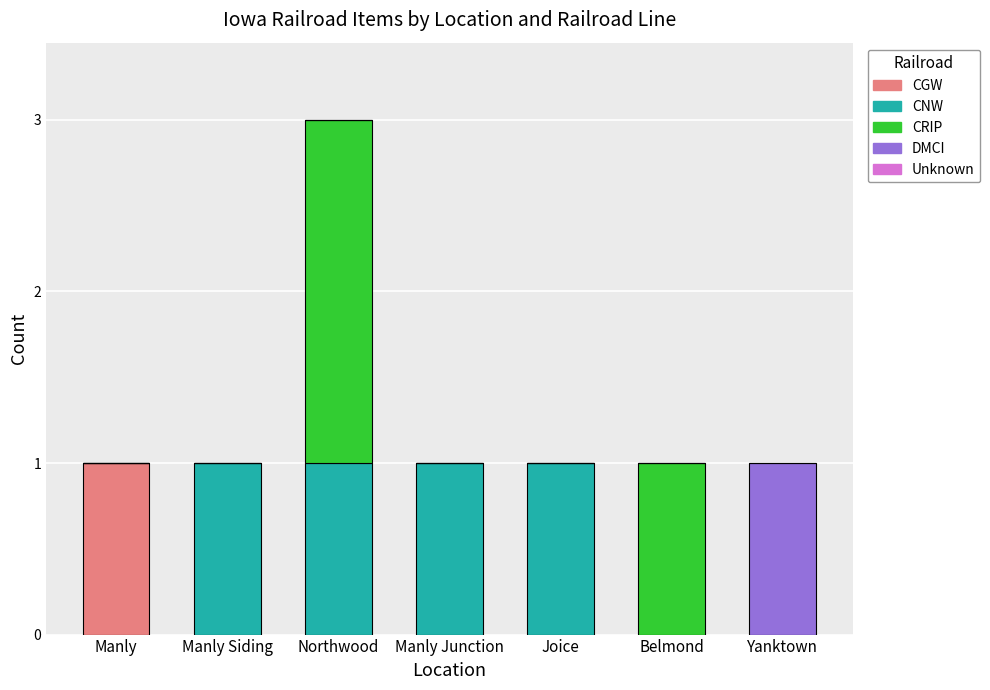

At which category is the sum across all series the highest?

Northwood